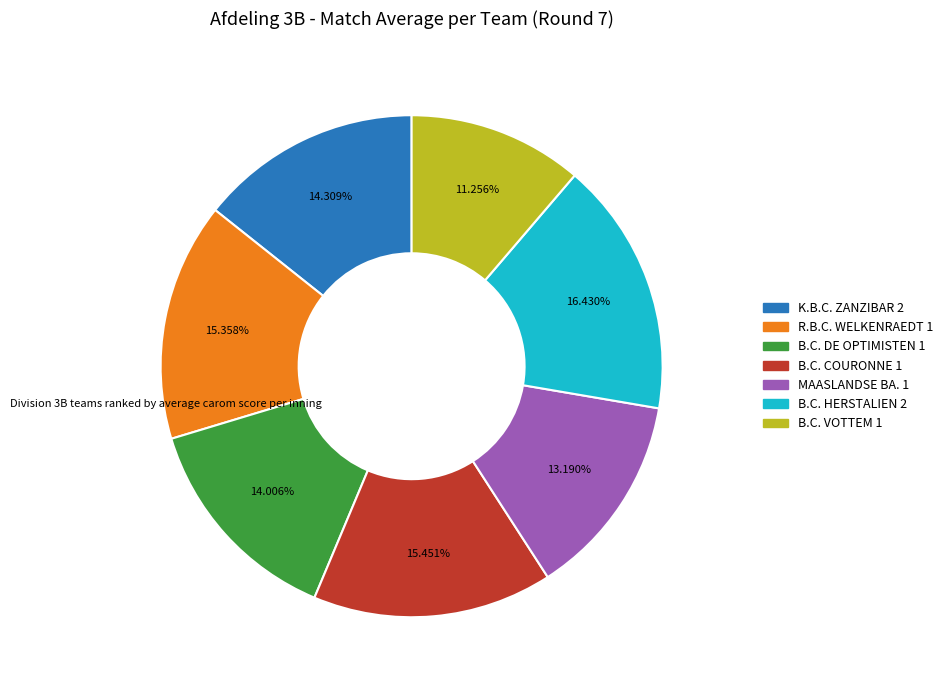

To the nearest percent, what is the combined percentage of B.C. HERSTALIEN 2 and K.B.C. ZANZIBAR 2?

31%